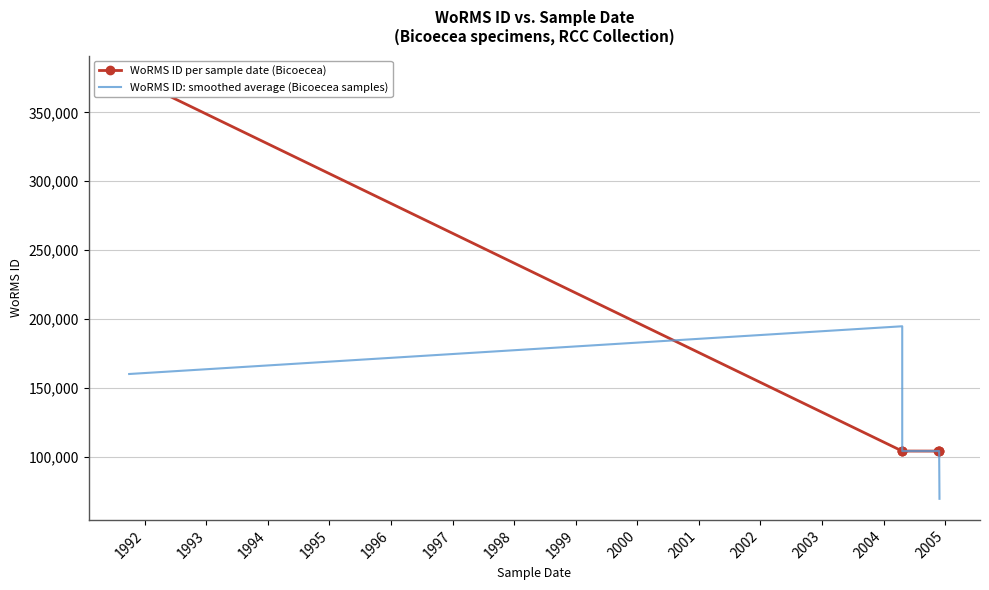

Is this an area chart (filled region under the line)?

No